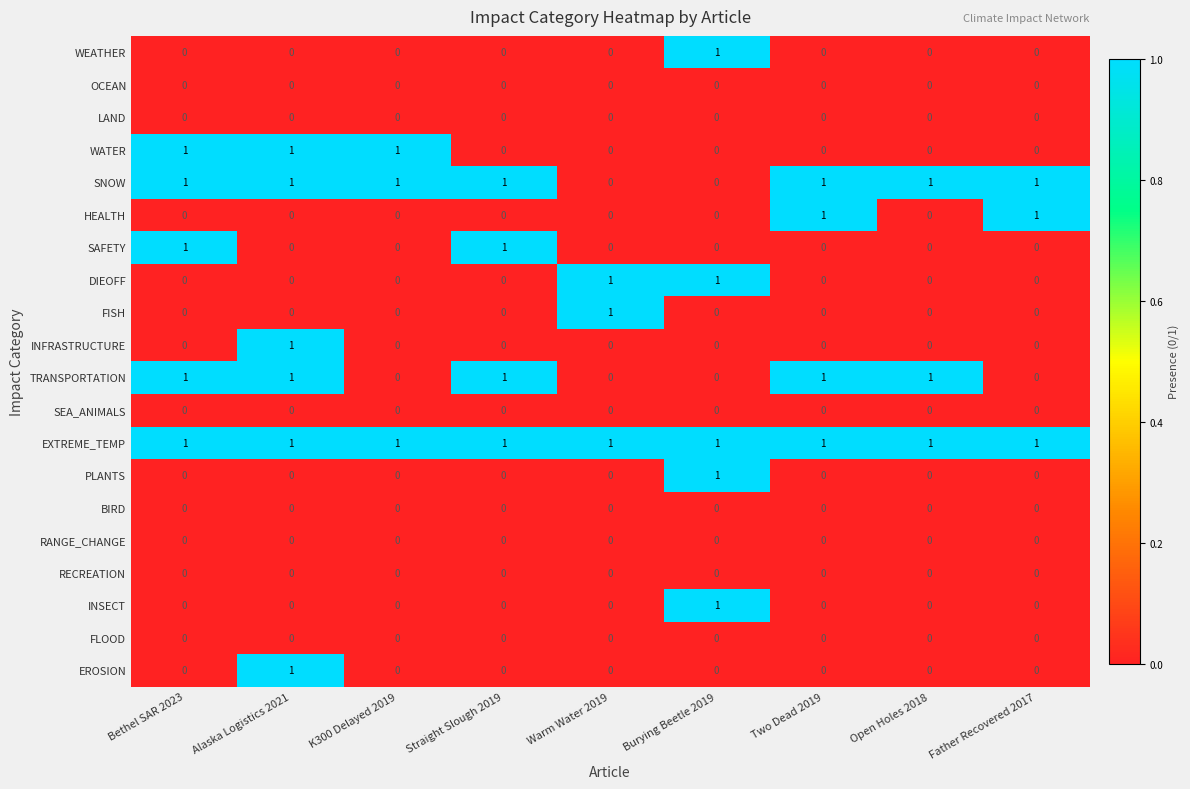

Count the PLANTS values in the range 0 to 1.

9